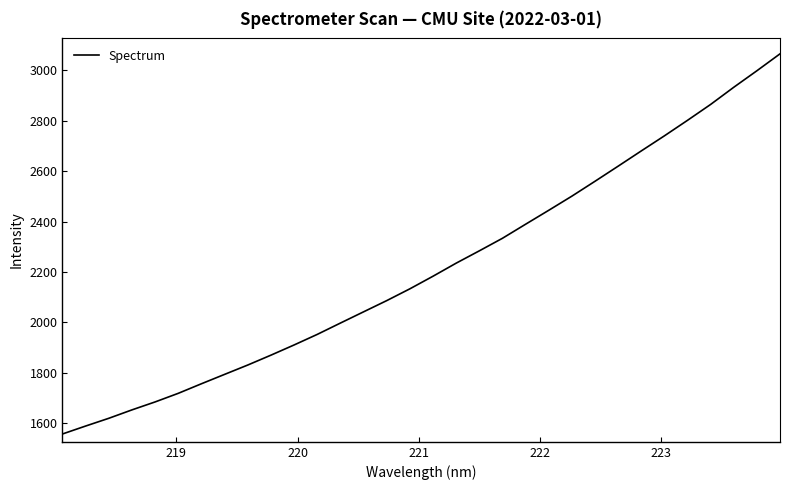

How many lines are shown in the chart?

1